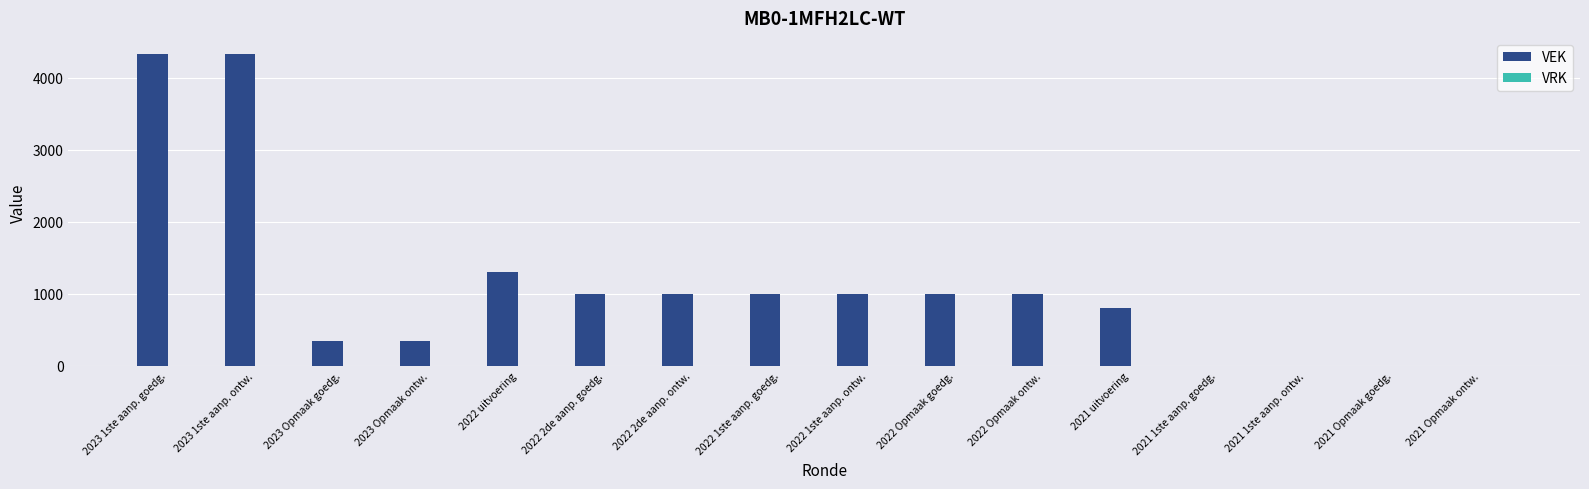

What is the sum of all values?

17460